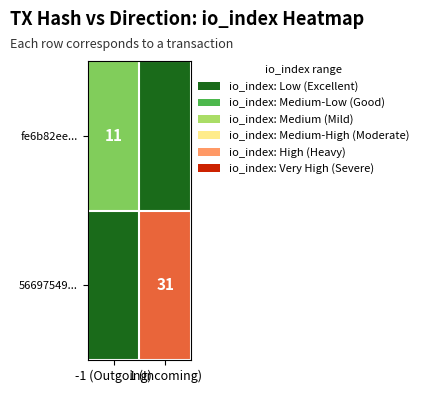

How many positive values does the fe6b82ee... series have?

1